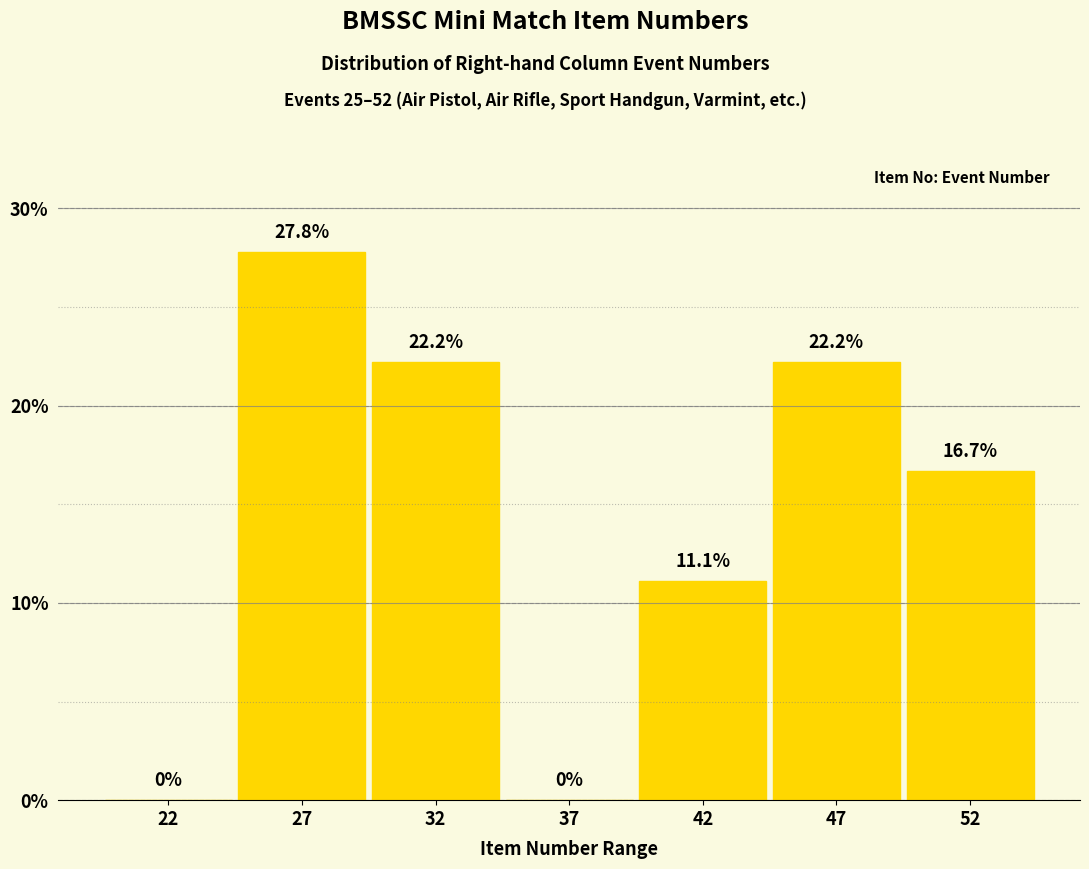

Reading left to right, extract all data points from this chart.

22=0.0	27=27.8	32=22.2	37=0.0	42=11.1	47=22.2	52=16.7